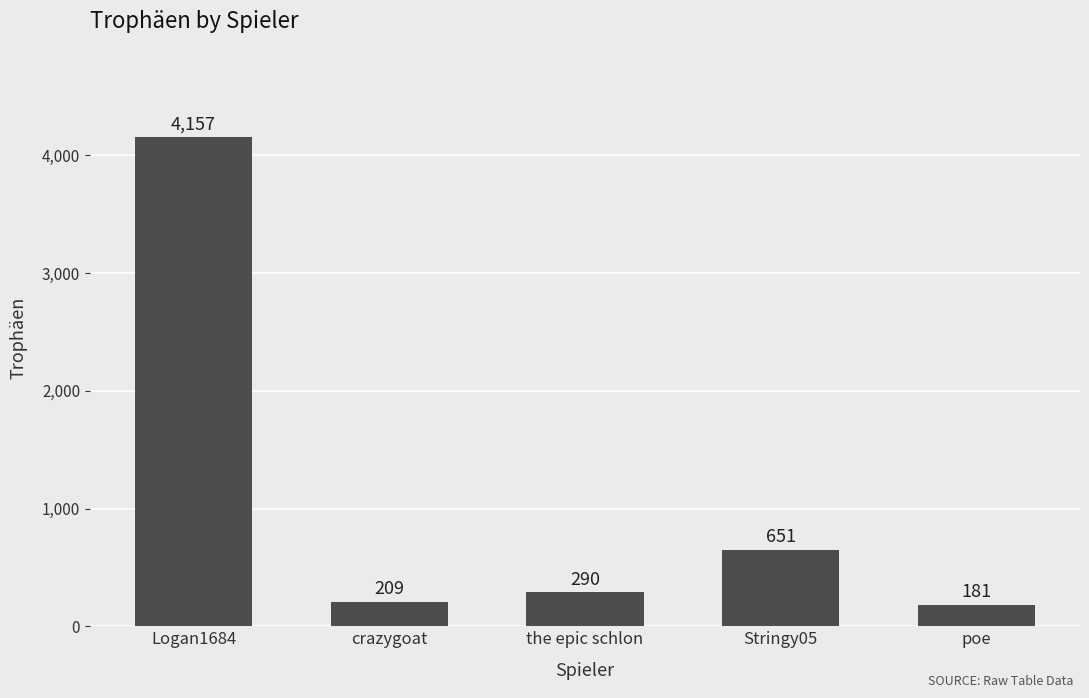

What is the sum of the values at poe and Stringy05?

832